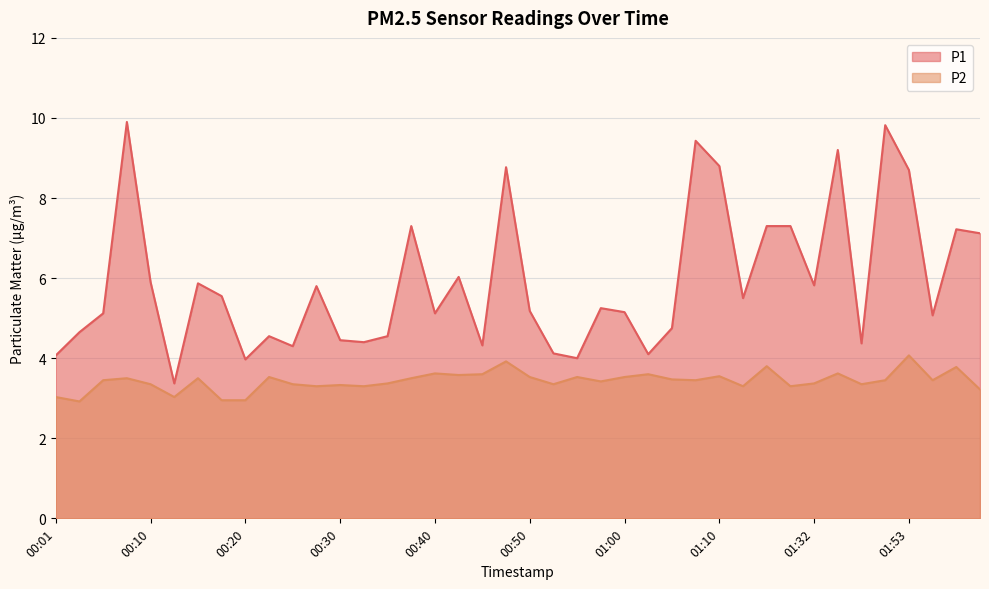

At which label does P2 first exceed 3?

00:01